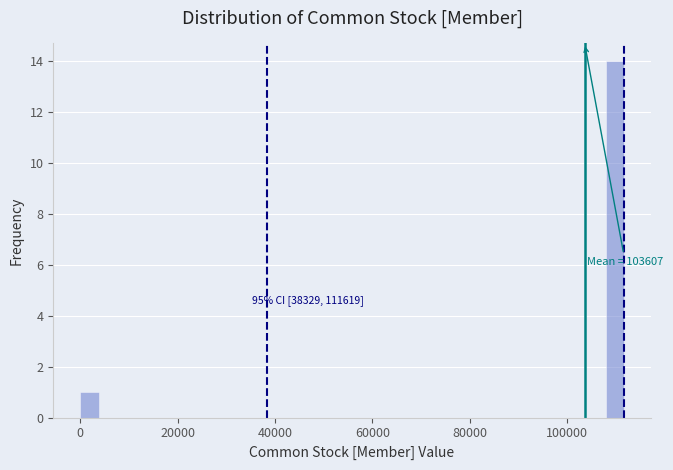

Read against the x-axis, roughly where is the centre of the tallest bar?

110000